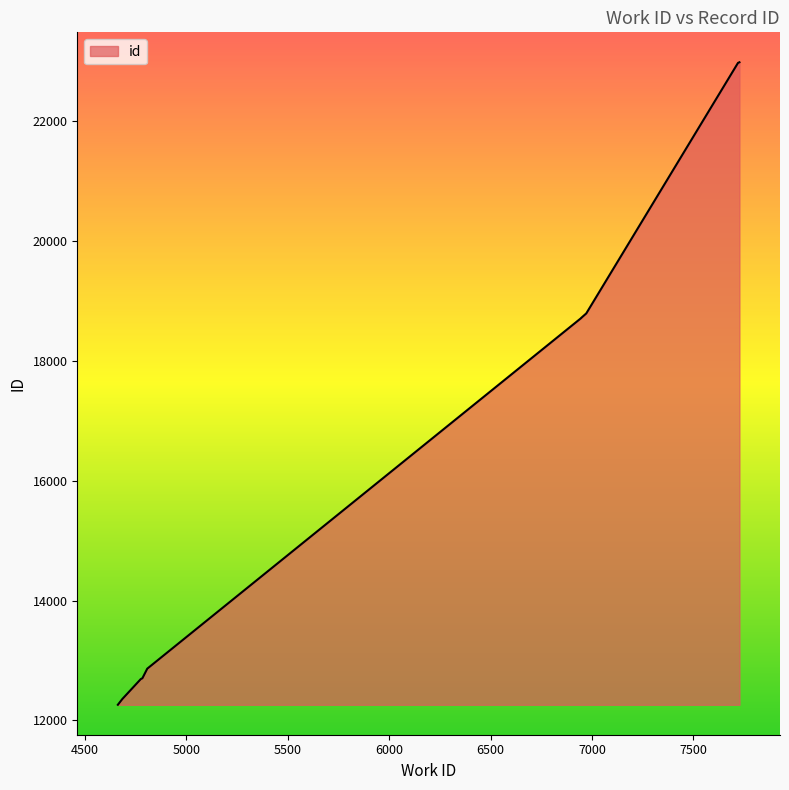

Does the chart have visible grid lines?

No